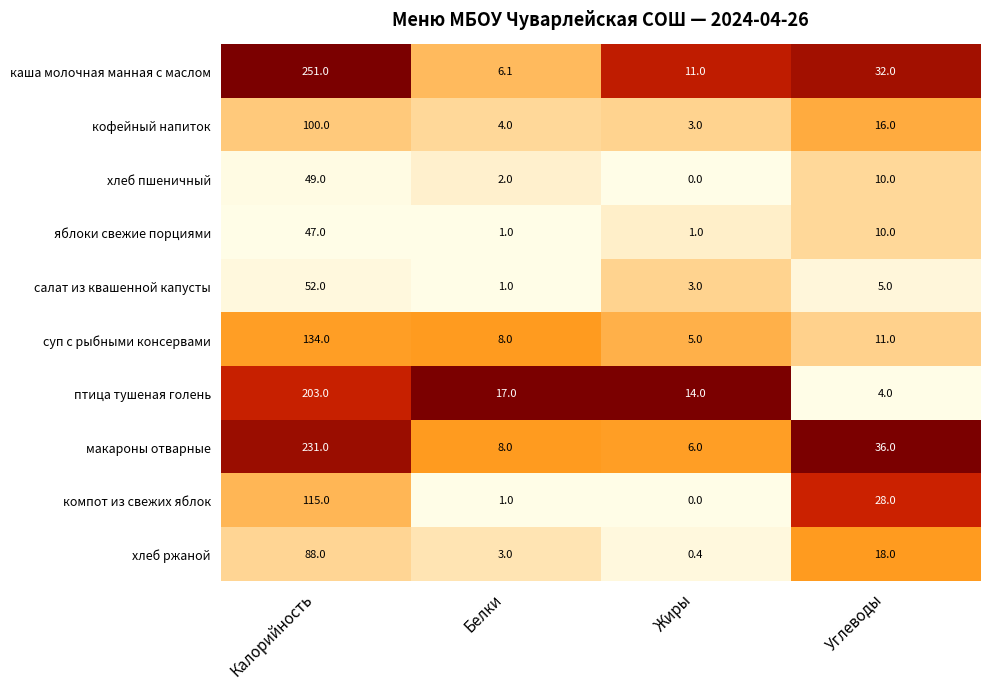

What is the difference between the highest and lowest values at Жиры?

14.0